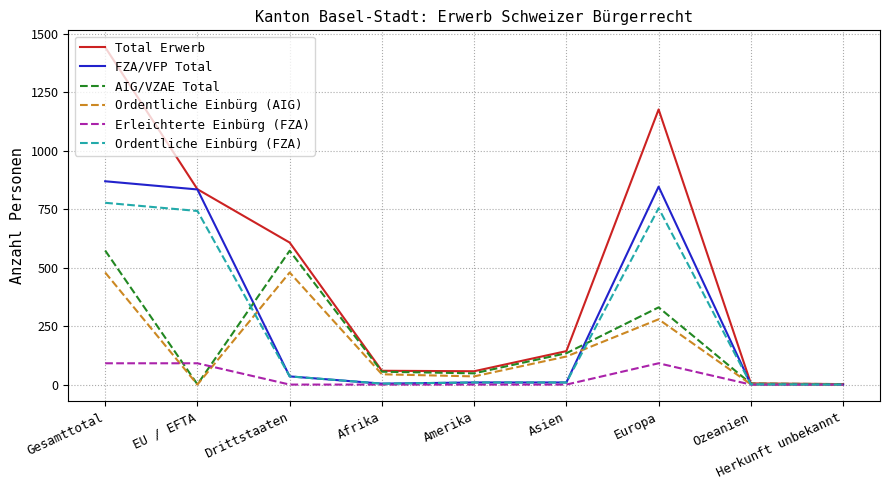

What is the lowest value of the Total Erwerb series?

2